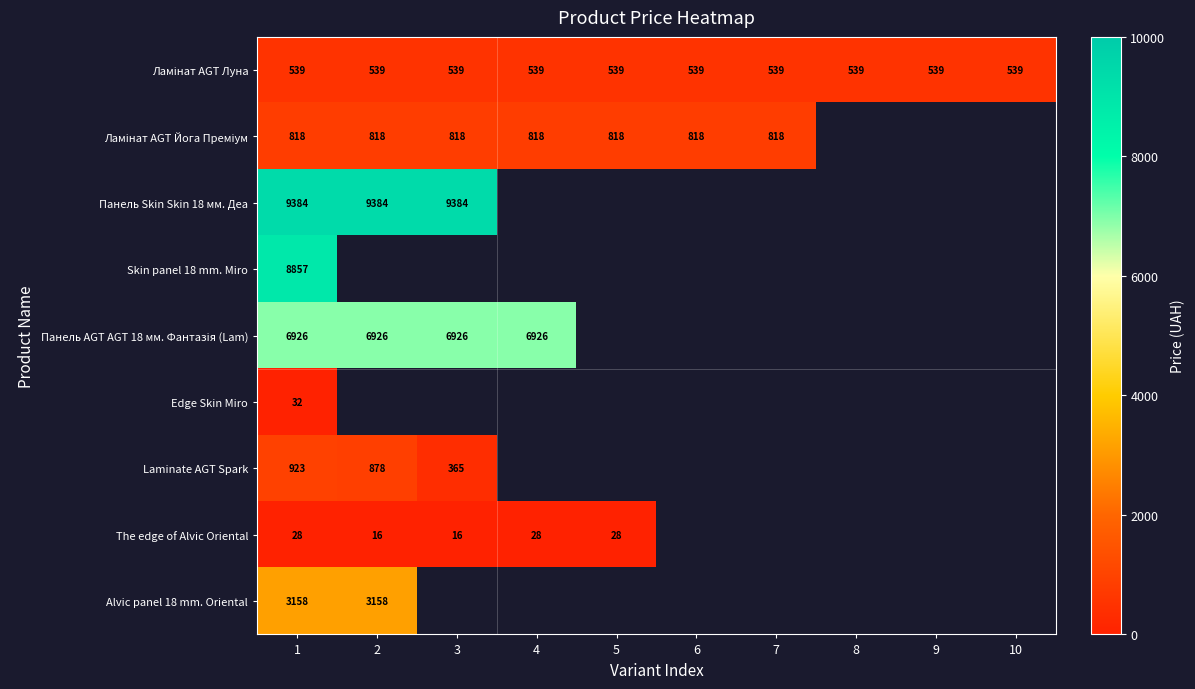

The value of The edge of Alvic Oriental at 4 is 28. True or false?

True